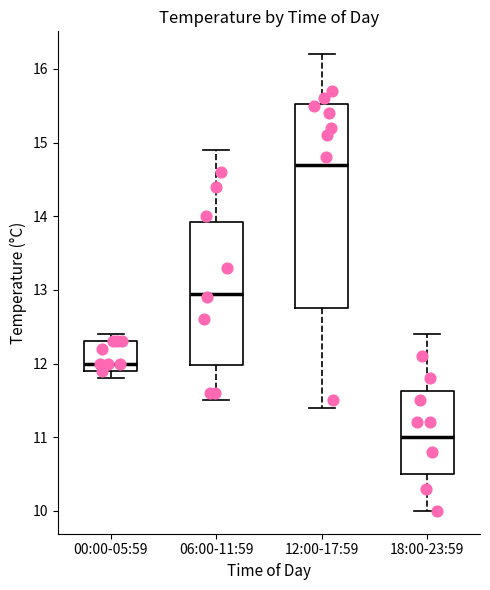

Comparing the boxes themselves (not the whiskers), which one is the tallest?

12:00-17:59